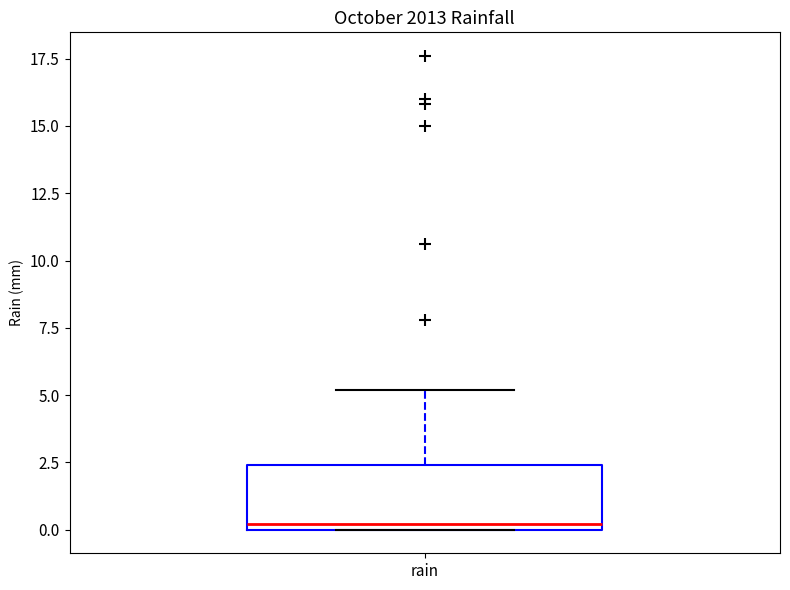

Read this box plot against the y-axis: the position of the median line, the range covered by the box, and the ends of both whiskers. The values are not printed on the chart, so give them approximately, as read against the axis.

median 0.0 (just above the box's lower edge), box 0.0 to 2.5, whiskers 0.0 to 5.0